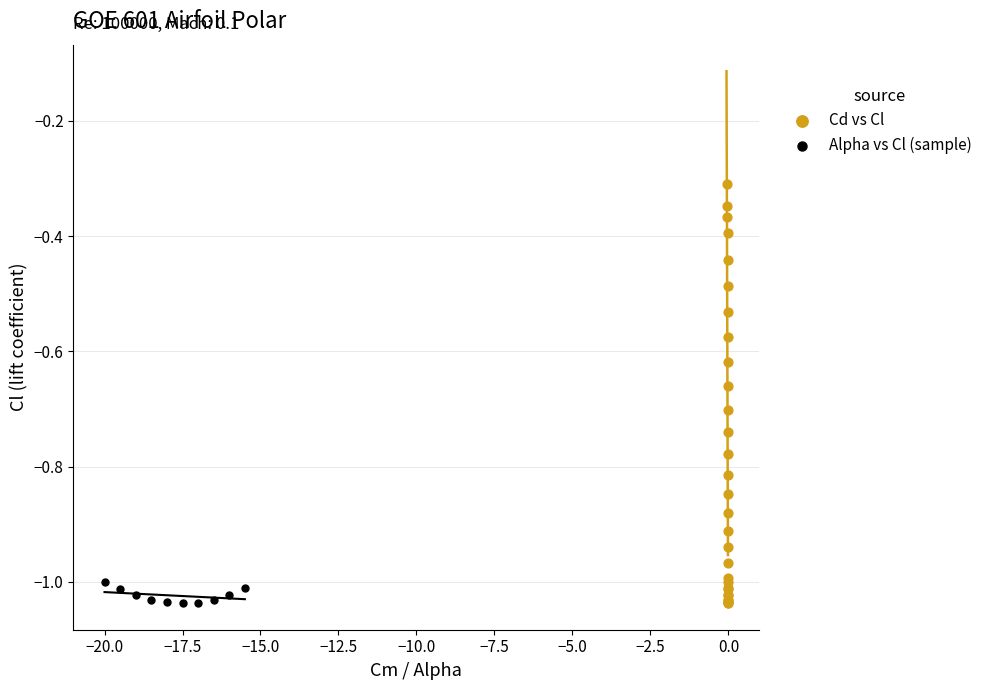

Which series has the widest spread of Y values?

Cd vs Cl